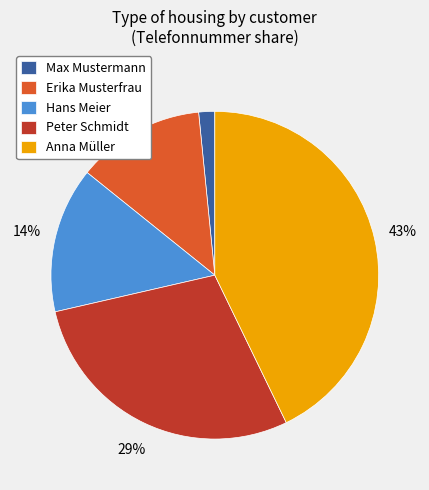

To the nearest percent, what is the difference between the Anna Müller and Max Mustermann slice percentages?

41%